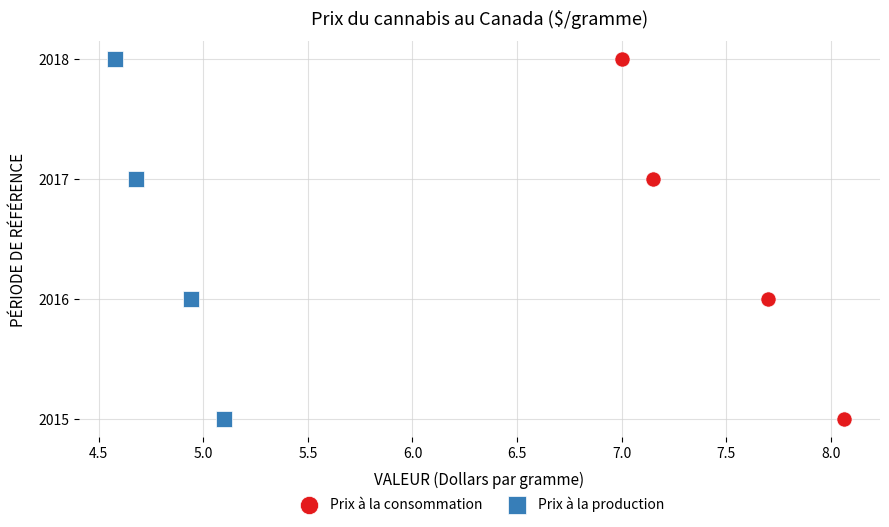

What are all the series names shown in the legend?

Prix à la consommation, Prix à la production